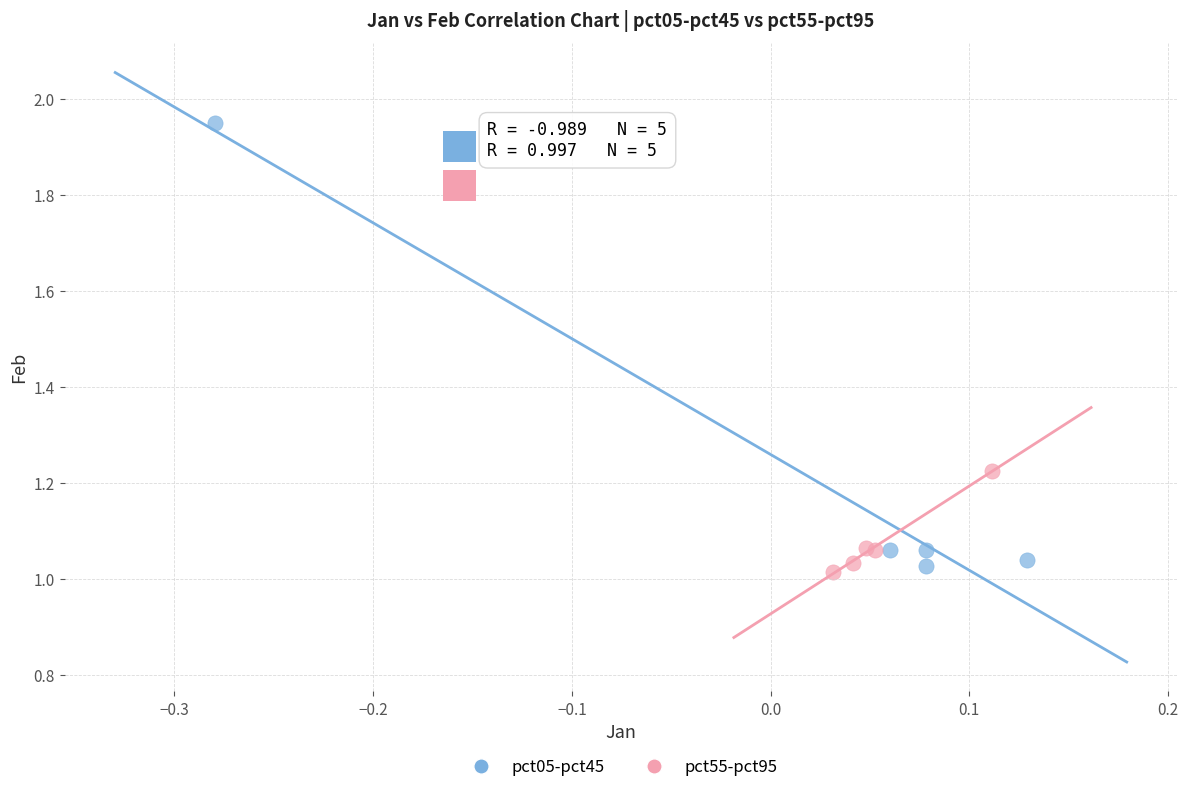

Which series has the largest Y range (max minus min)?

pct05-pct45